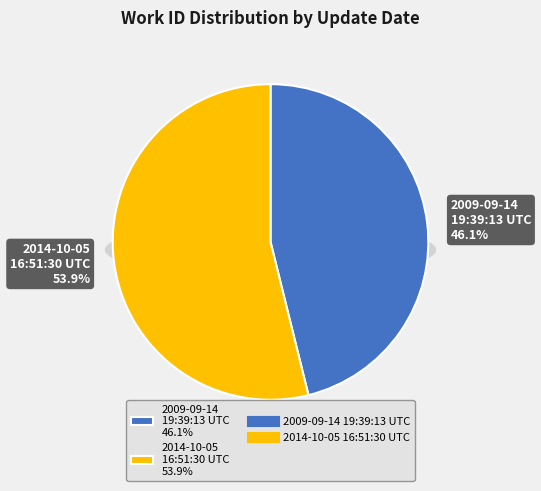

To the nearest percent, what is the combined percentage of 2014-10-05 16:51:30 UTC and 2009-09-14 19:39:13 UTC?

100%